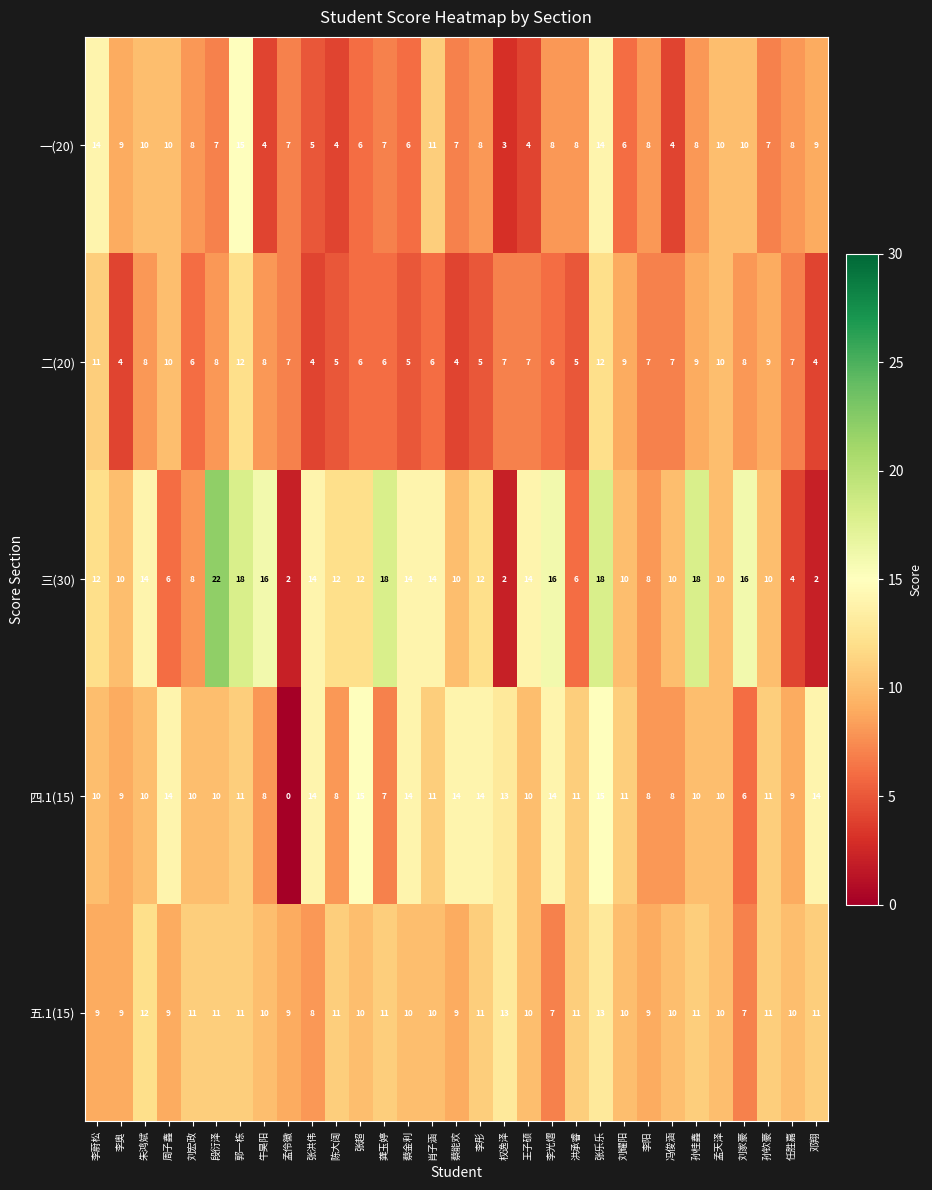

At 任胜嘉, list the series in order from largest to smallest.

五.1(15), 四.1(15), 一(20), 二(20), 三(30)